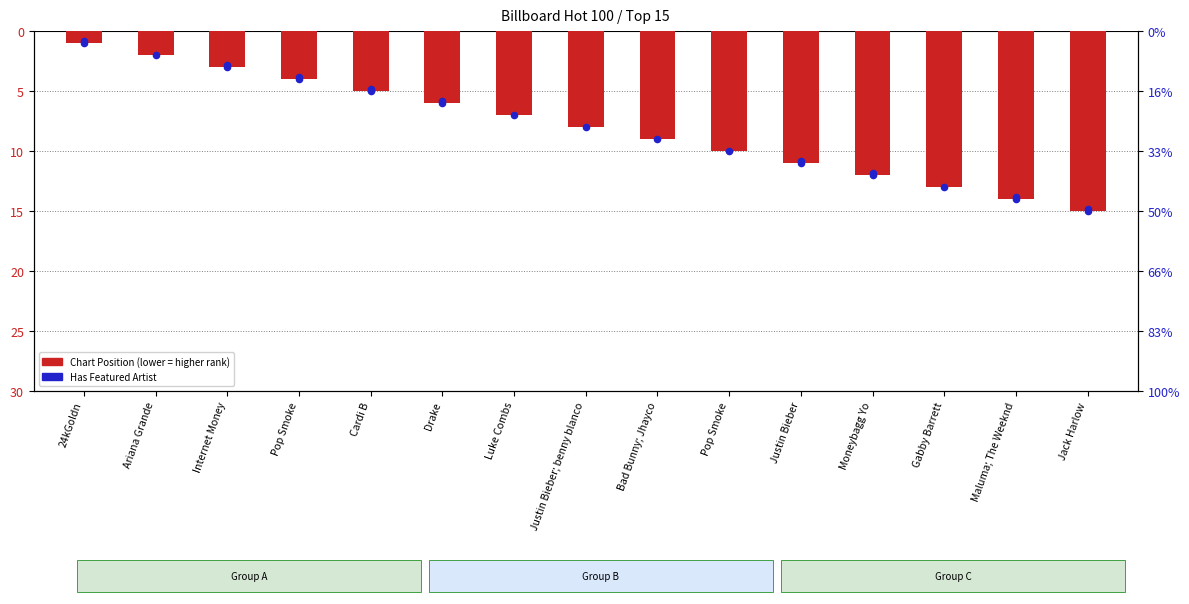

What are all the series names shown in the legend?

Chart Position, Featured Artist